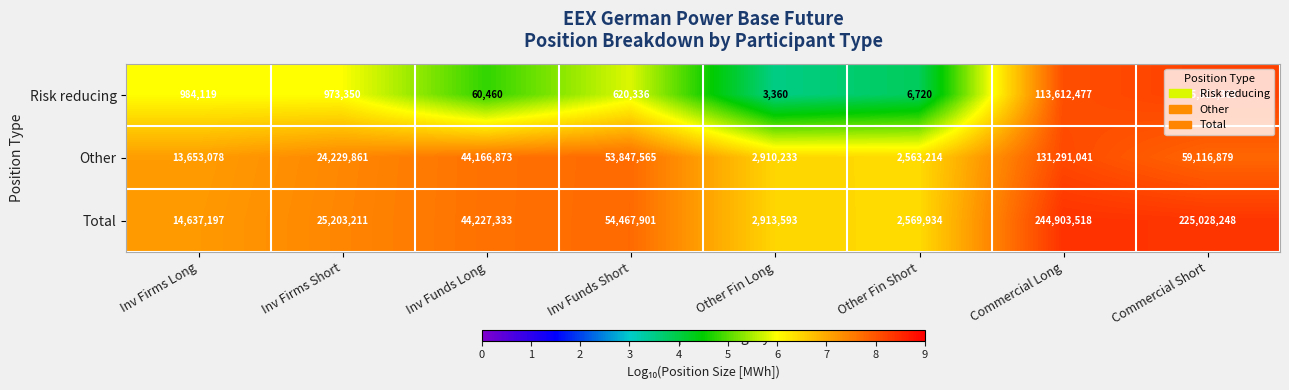

How many data points does each series have?

8